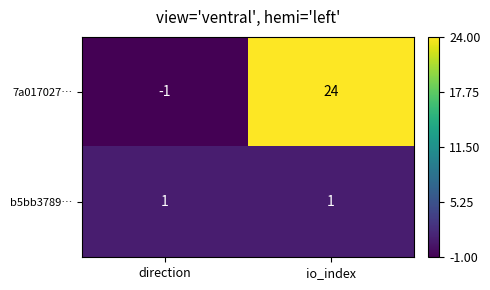

Reading right to left, extract all data points from this chart.

7a017027…: io_index=24	direction=-1
b5bb3789…: io_index=1	direction=1